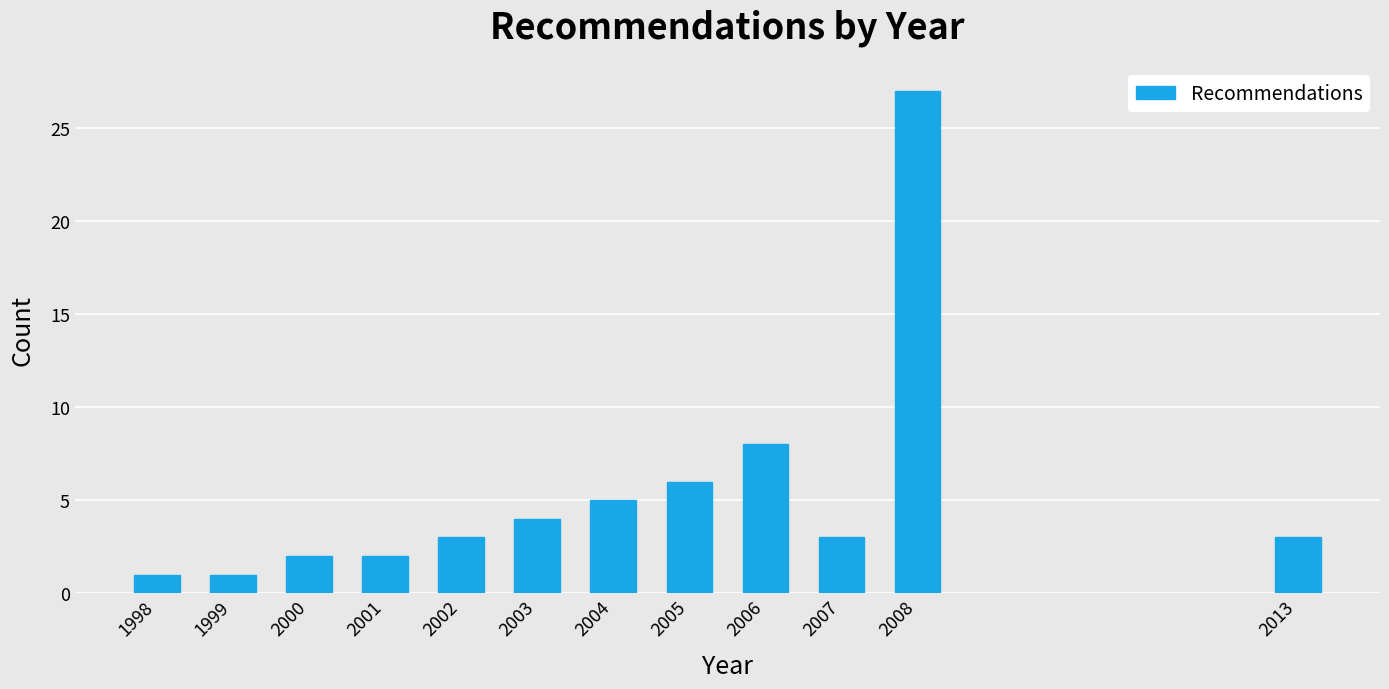

Reading left to right, transcribe all the data shown in this chart.

1998=1	1999=1	2000=2	2001=2	2002=3	2003=4	2004=5	2005=6	2006=8	2007=3	2008=27	2013=3